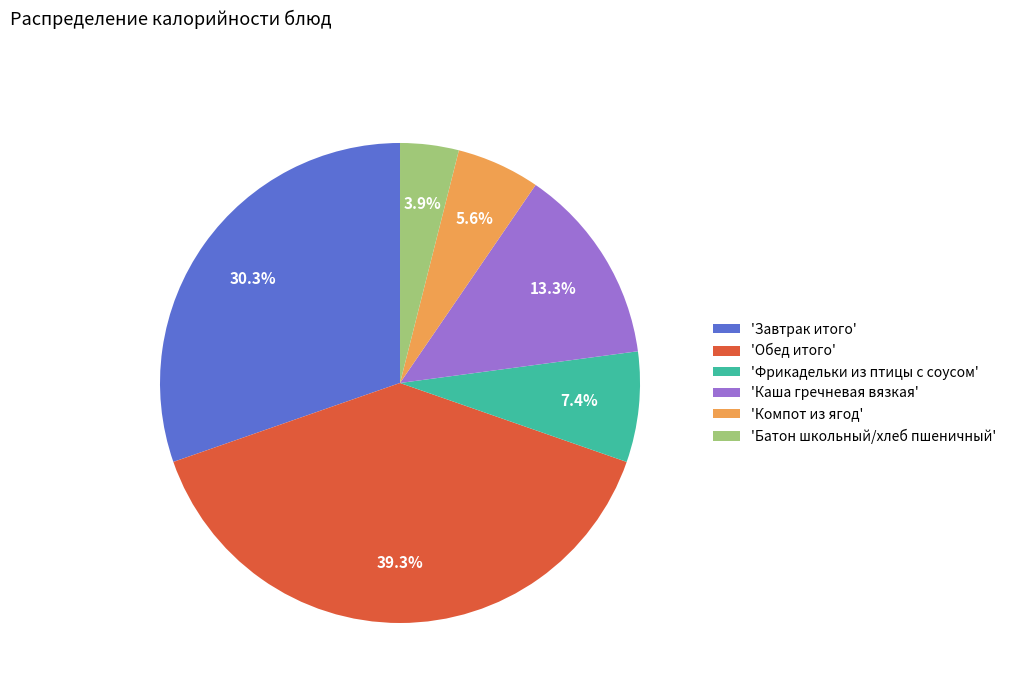

Between 'Обед итого' and 'Фрикадельки из птицы с соусом', which is larger?

'Обед итого'